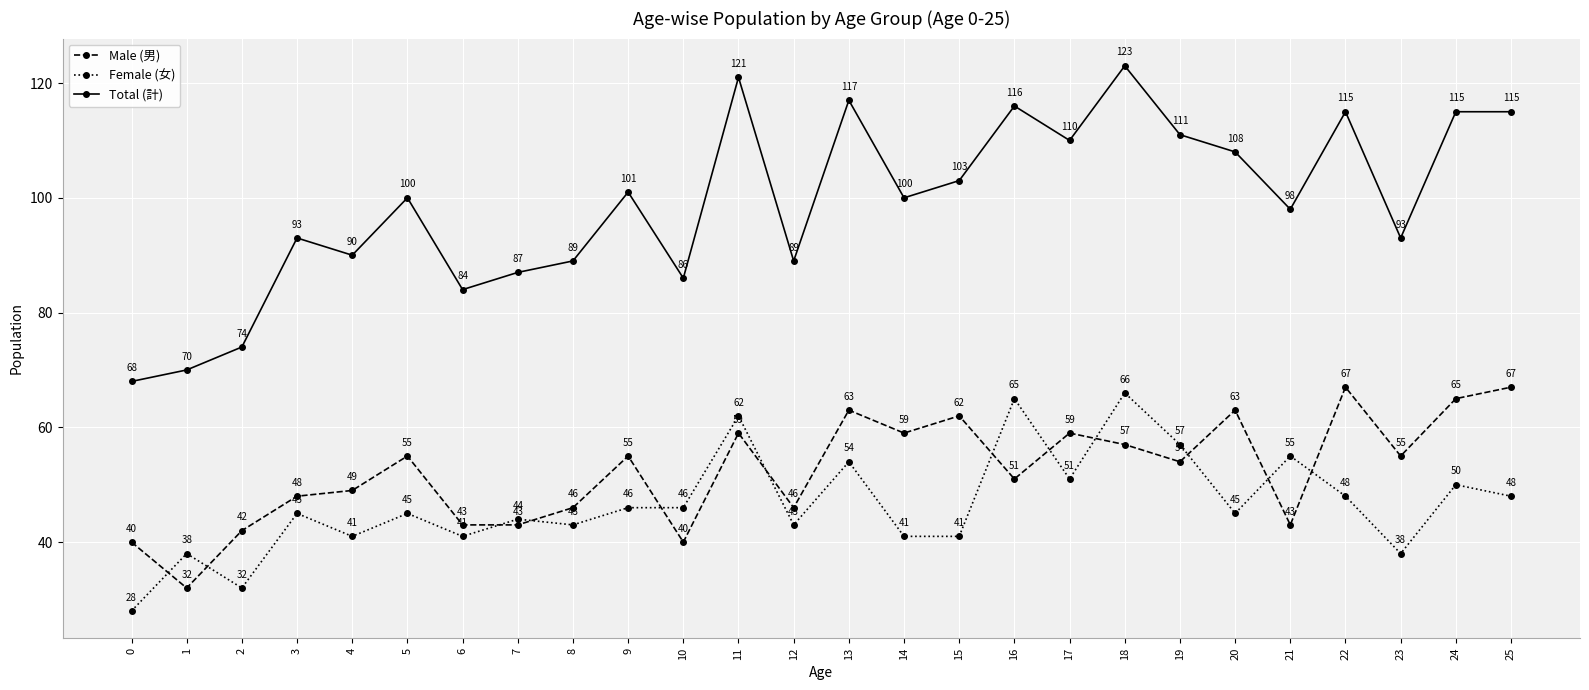

What is the difference between the maximum and minimum values in the Total (計) series?

55